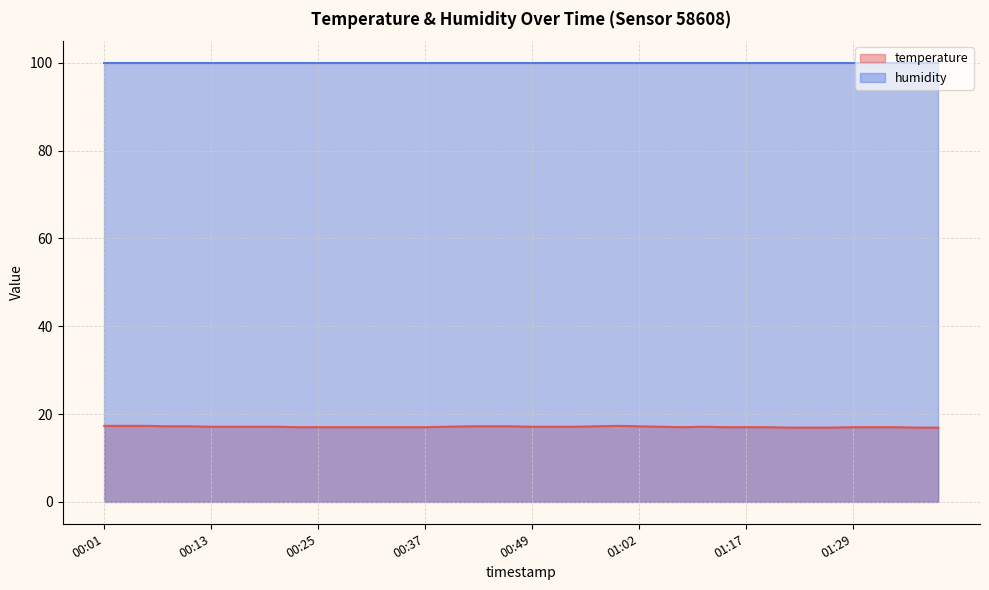

How many lines are shown in the chart?

2